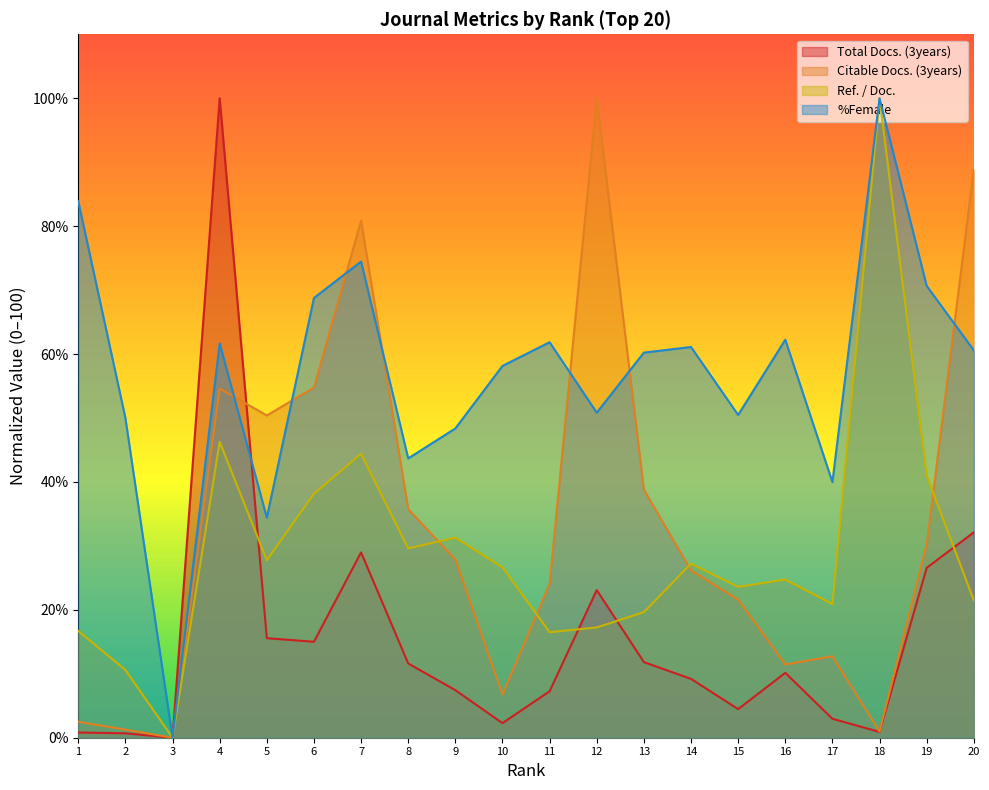

Rank the series by their maximum value, from lowest to highest.

Total Docs. (3years), Citable Docs. (3years), Ref. / Doc., %Female